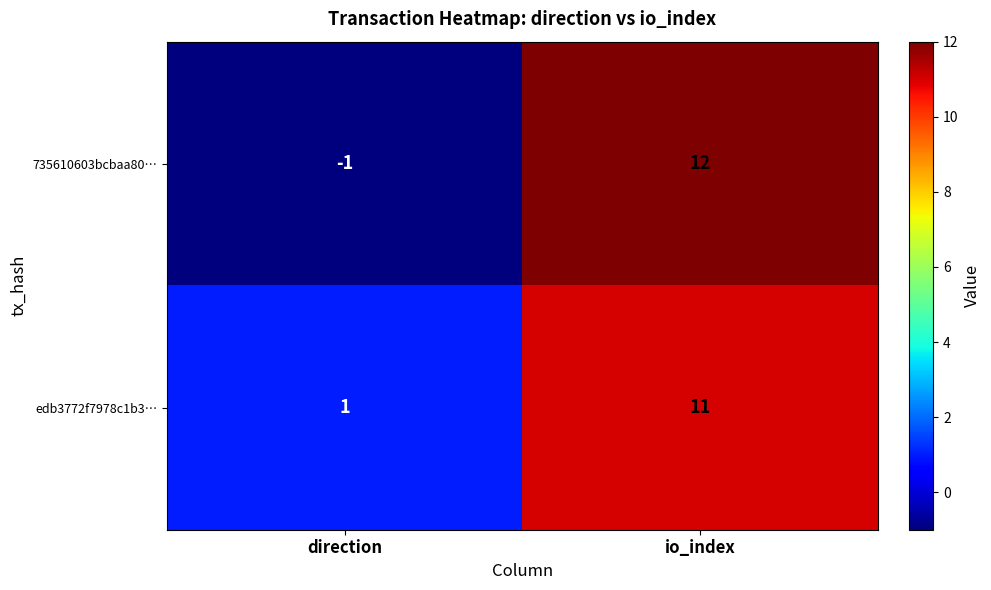

Read the edb3772f7978c1b3… value at io_index, to the nearest 5.

10